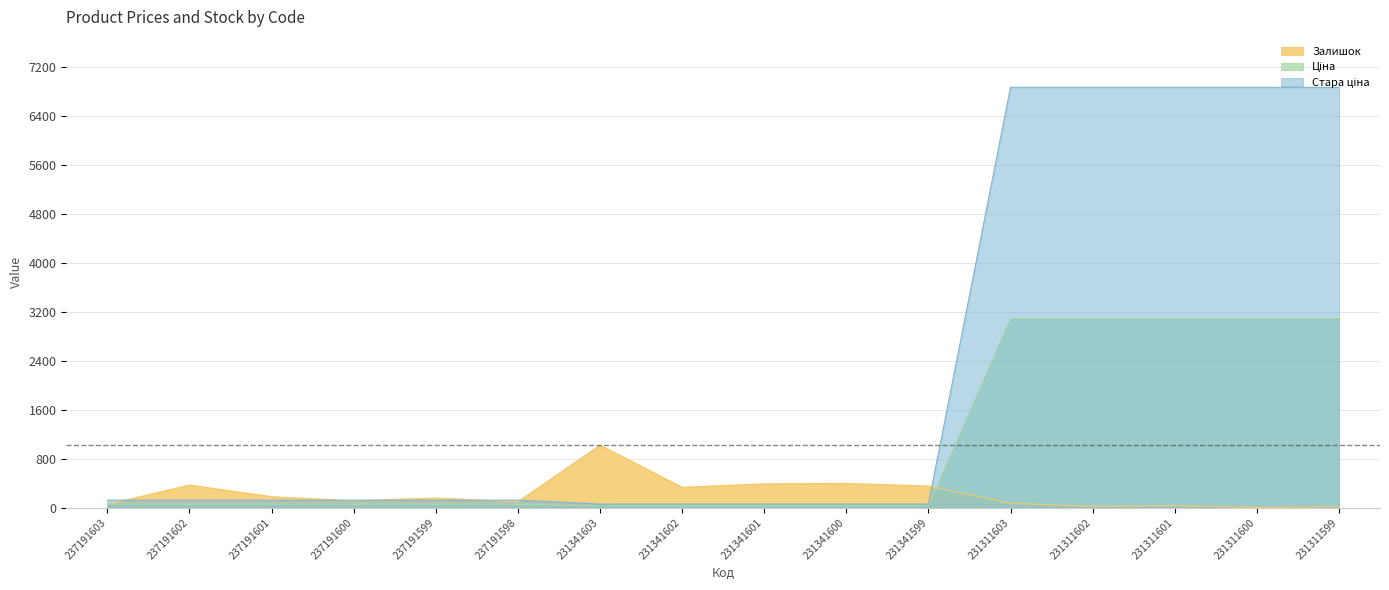

Which category has the lowest value in the Стара ціна series?

231341603